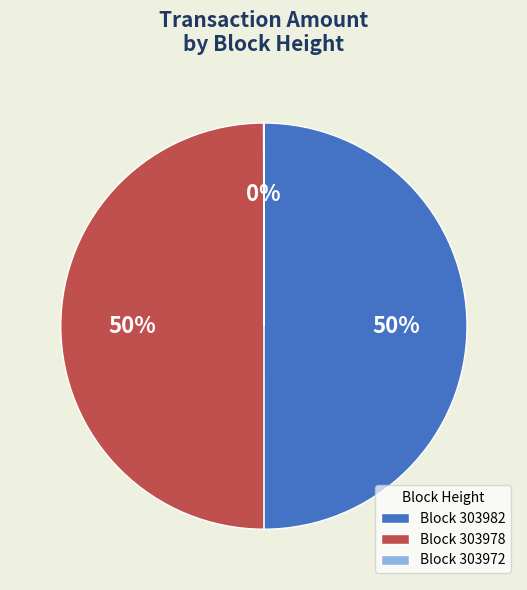

Combined, do Block 303982 and Block 303978 account for over 50%?

Yes